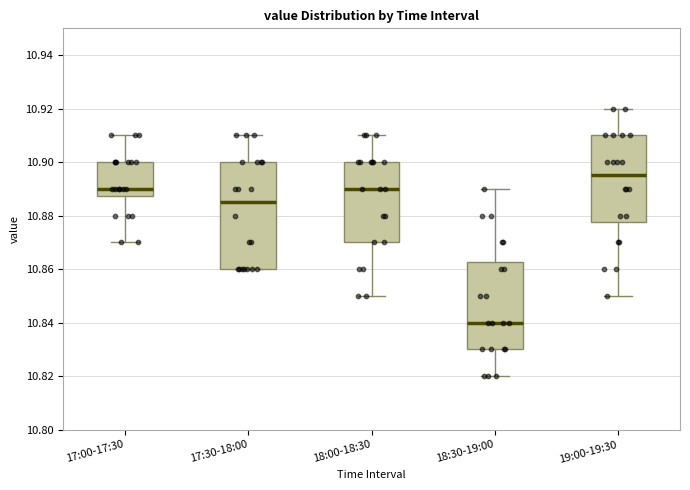

Where does the upper whisker of the box for 18:30-19:00 end on the y-axis? The values are not printed on the chart, so give them approximately, as read against the axis.

10.890